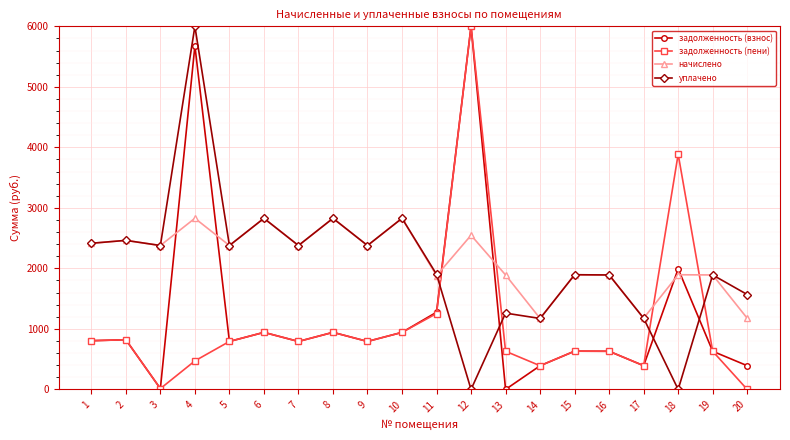

Where is the first local minimum for задолженность (пени)?

3